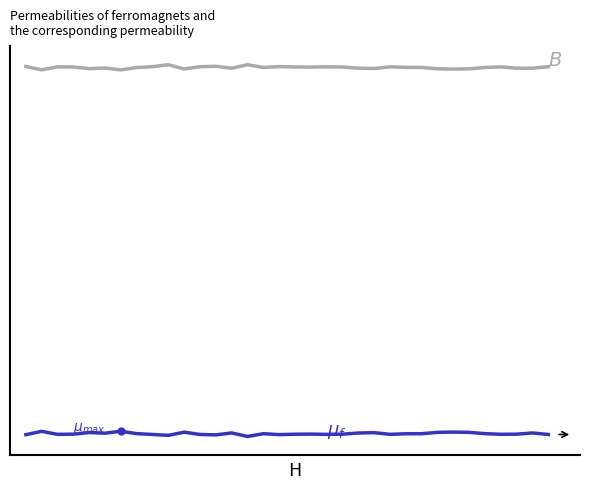

The value of col_517 at 18 is 70117. True or false?

False